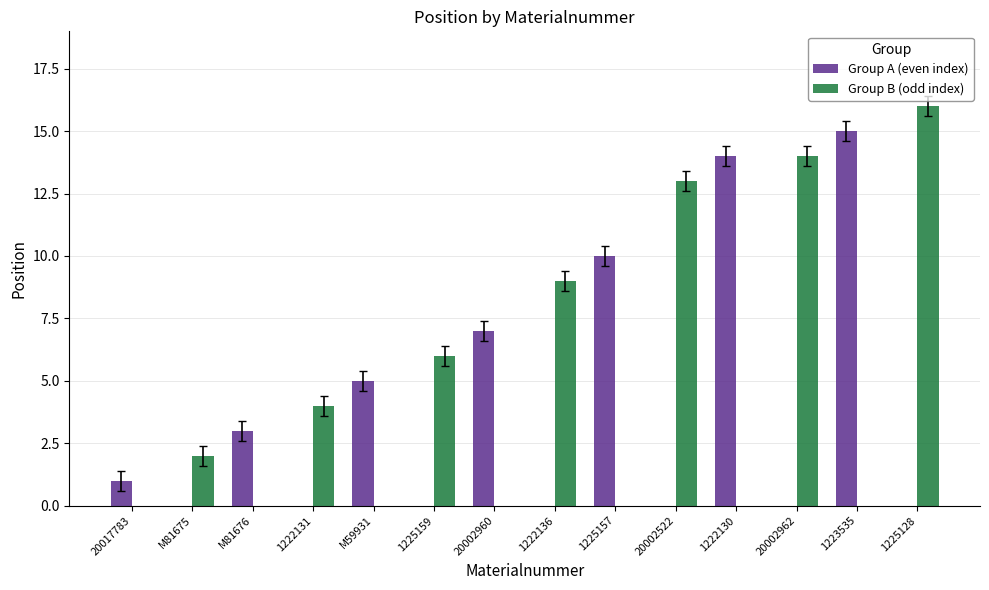

What is the sum of all Group A (even index) values?

55